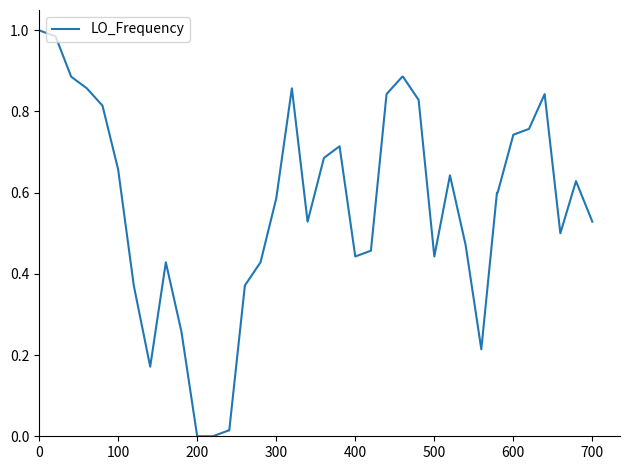

How many lines are shown in the chart?

1